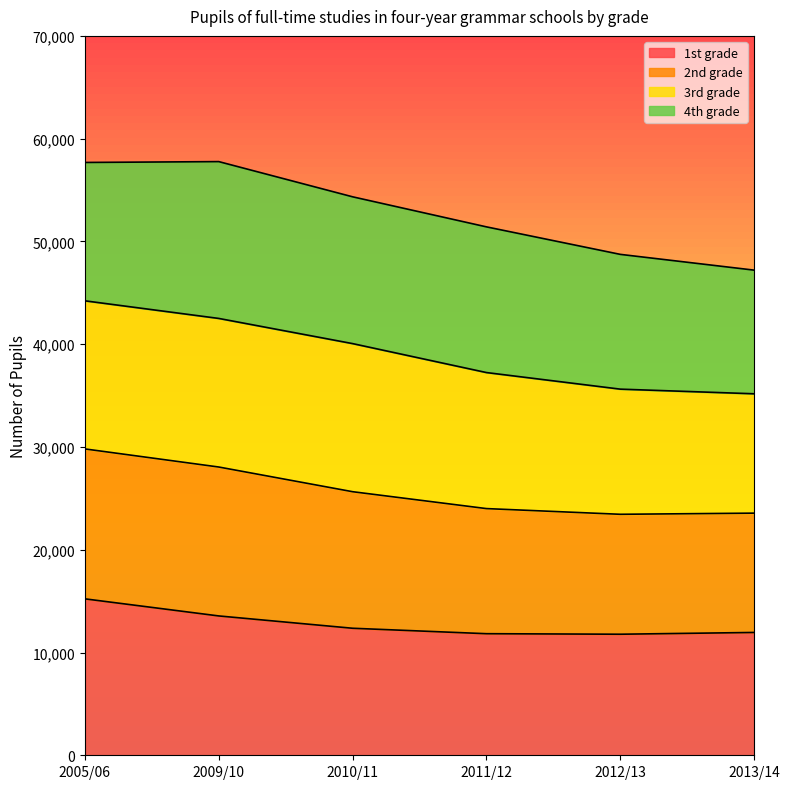

How many lines are shown in the chart?

4